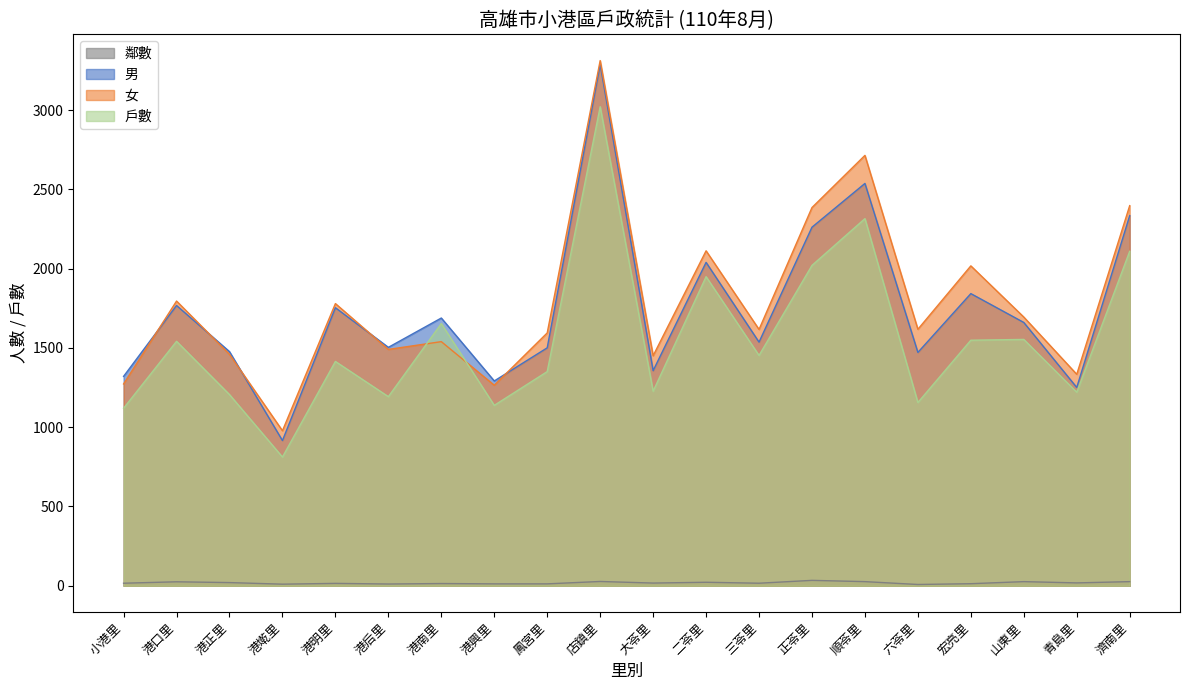

Read the 女 value at 山東里.

1695